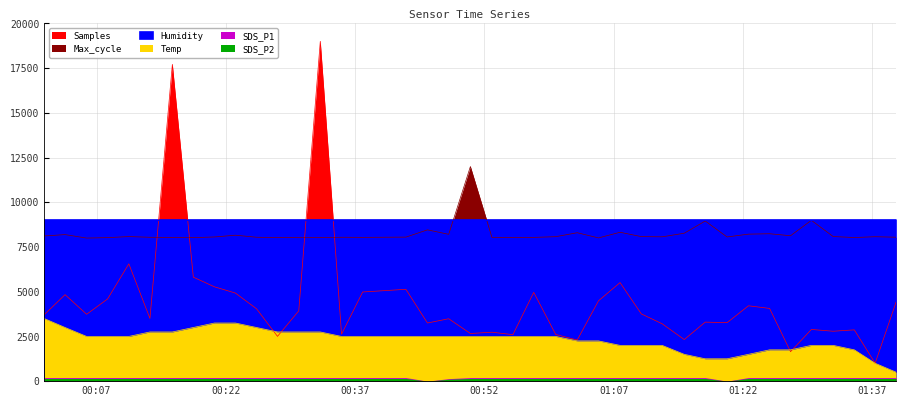

The Samples series shows 1047.3 at 2023/10/03 01:15:12. True or false?

False